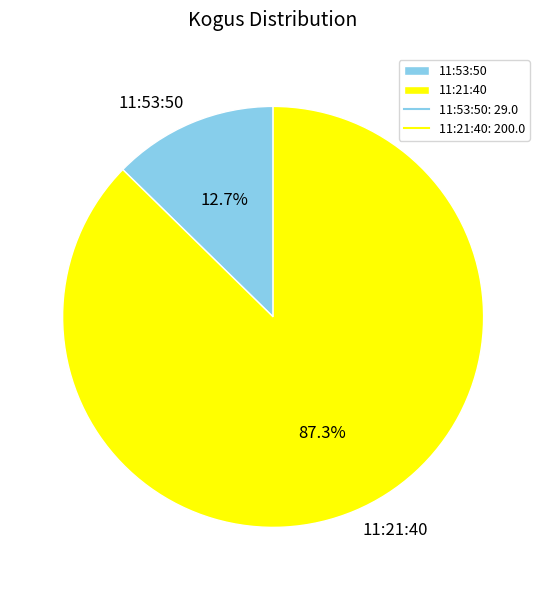

To the nearest percent, what portion does 11:53:50 represent?

13%